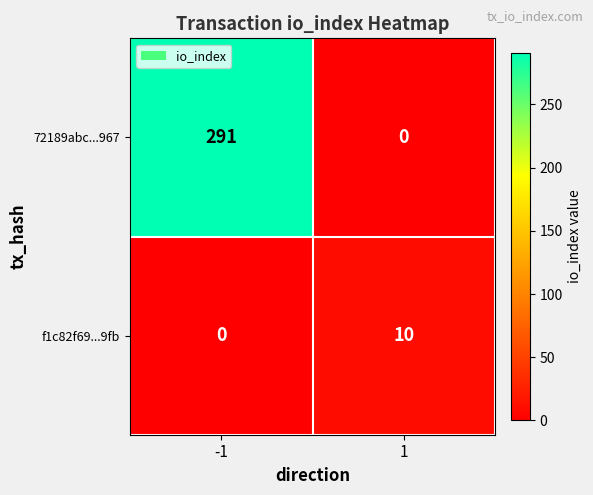

Rank the series at 1 from highest to lowest value.

f1c82f69...9fb, 72189abc...967